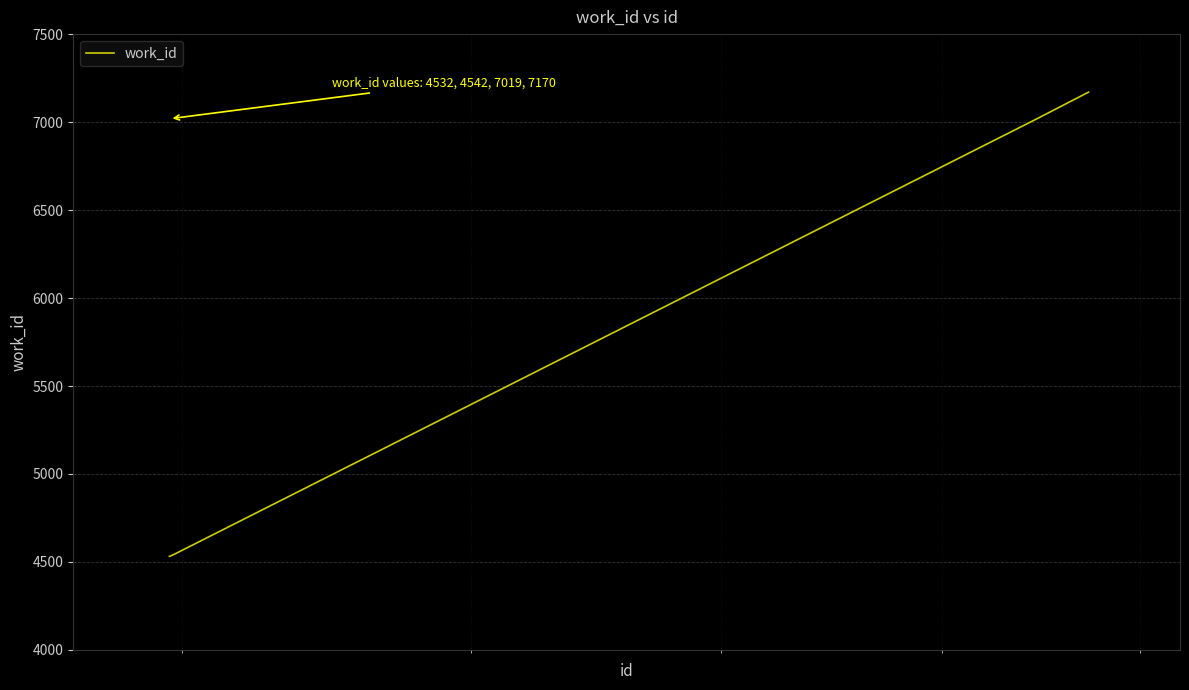

What is the smallest value displayed?

4532